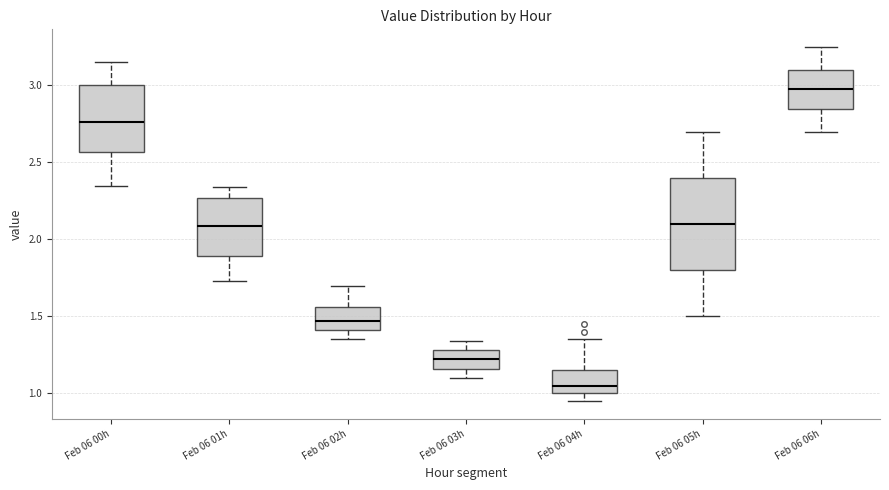

Where is the lower edge of the box for Feb 06 01h on the y-axis? The values are not printed on the chart, so give them approximately, as read against the axis.

1.90